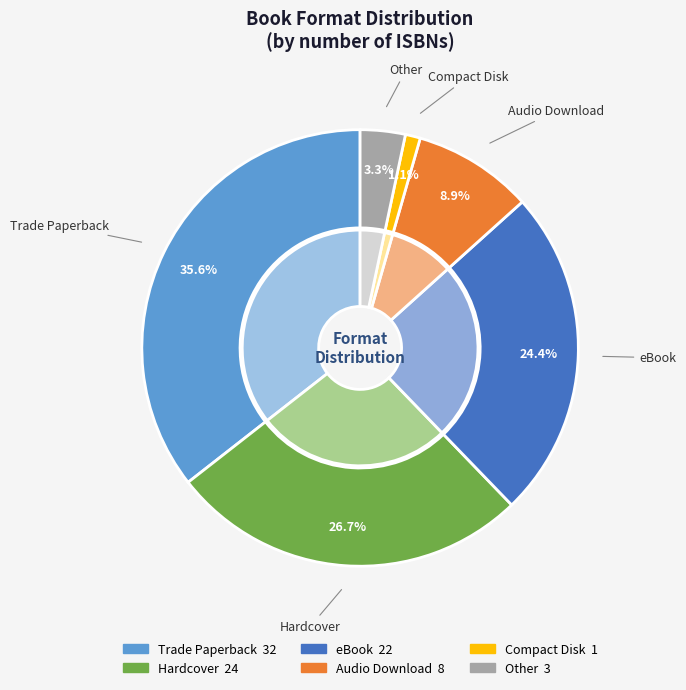

Which category has the biggest portion of the pie?

Trade Paperback